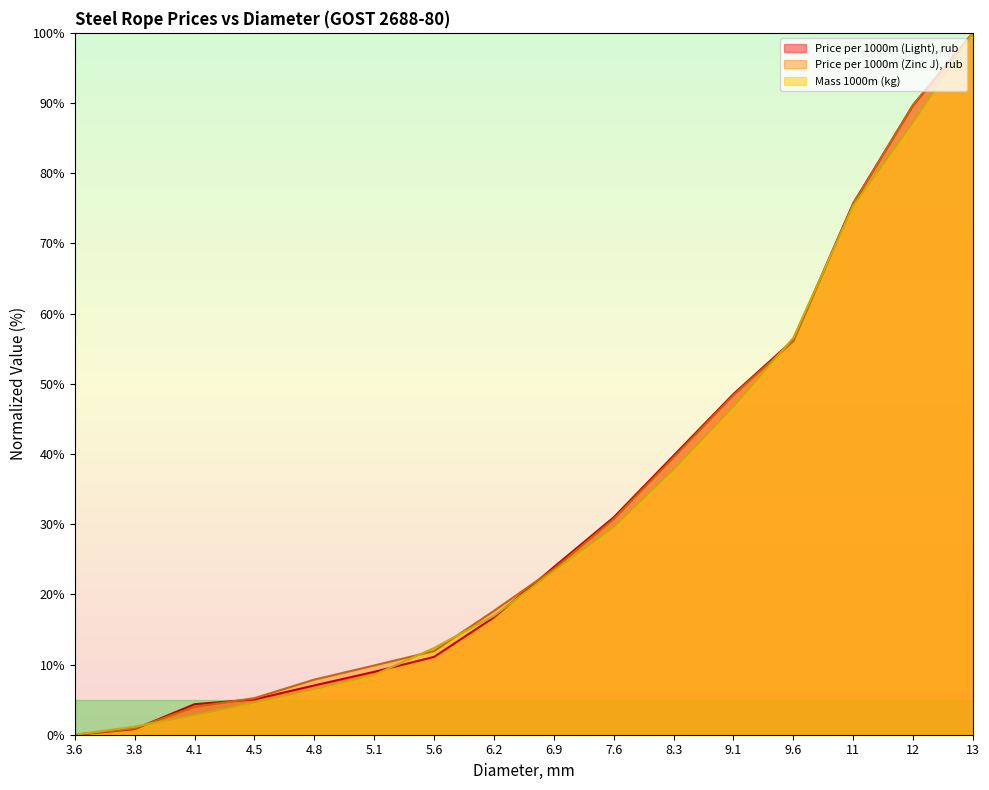

How many lines are shown in the chart?

3